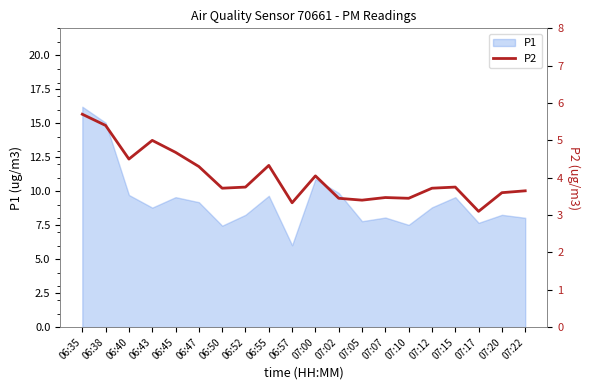

What is the value of the 13th point from the left?

3.4